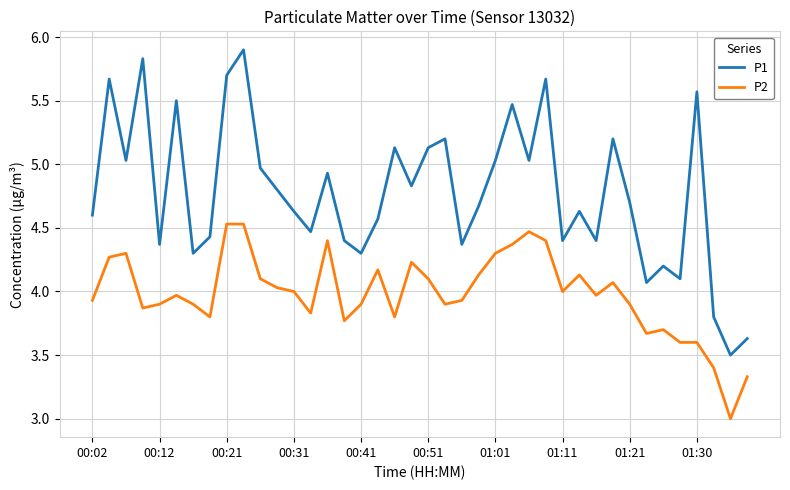

Which series has the widest spread of values?

P1